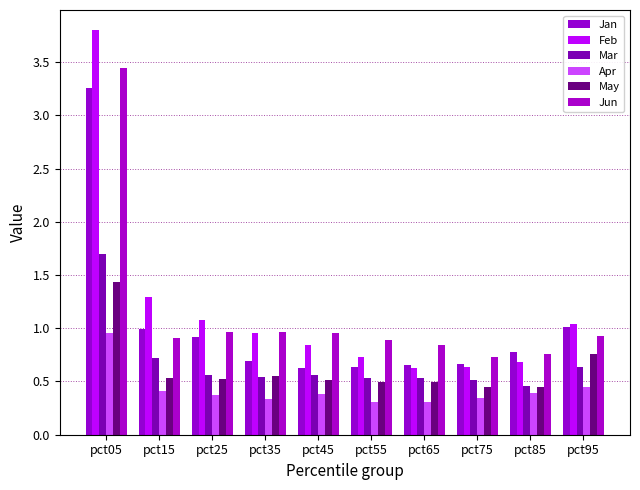

Count the number of data series in this chart.

6